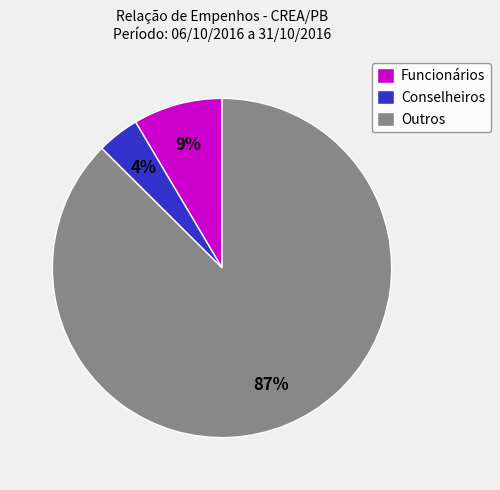

Does any single category account for the majority?

Yes